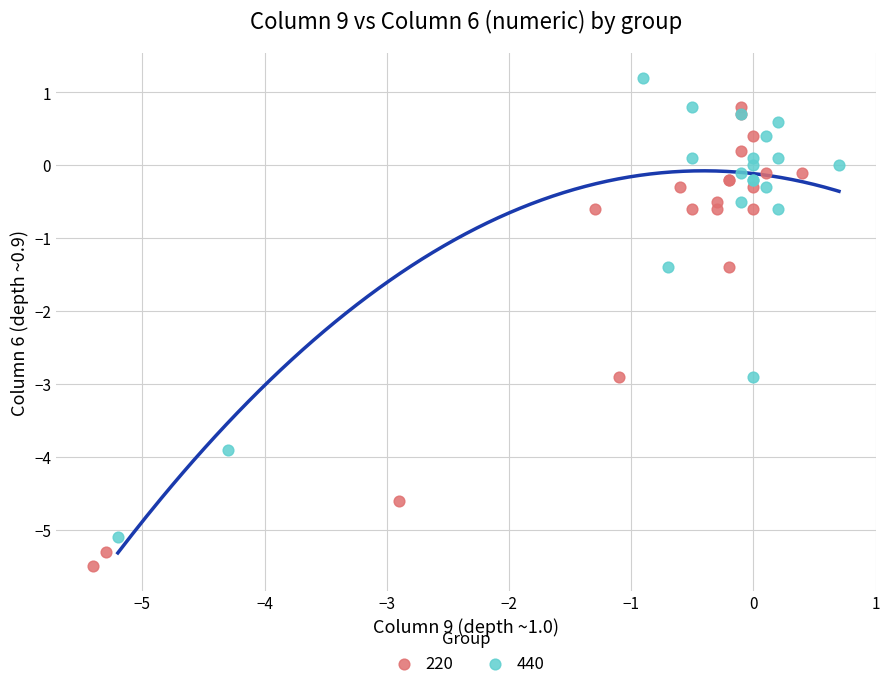

What are all the series names shown in the legend?

220, 440